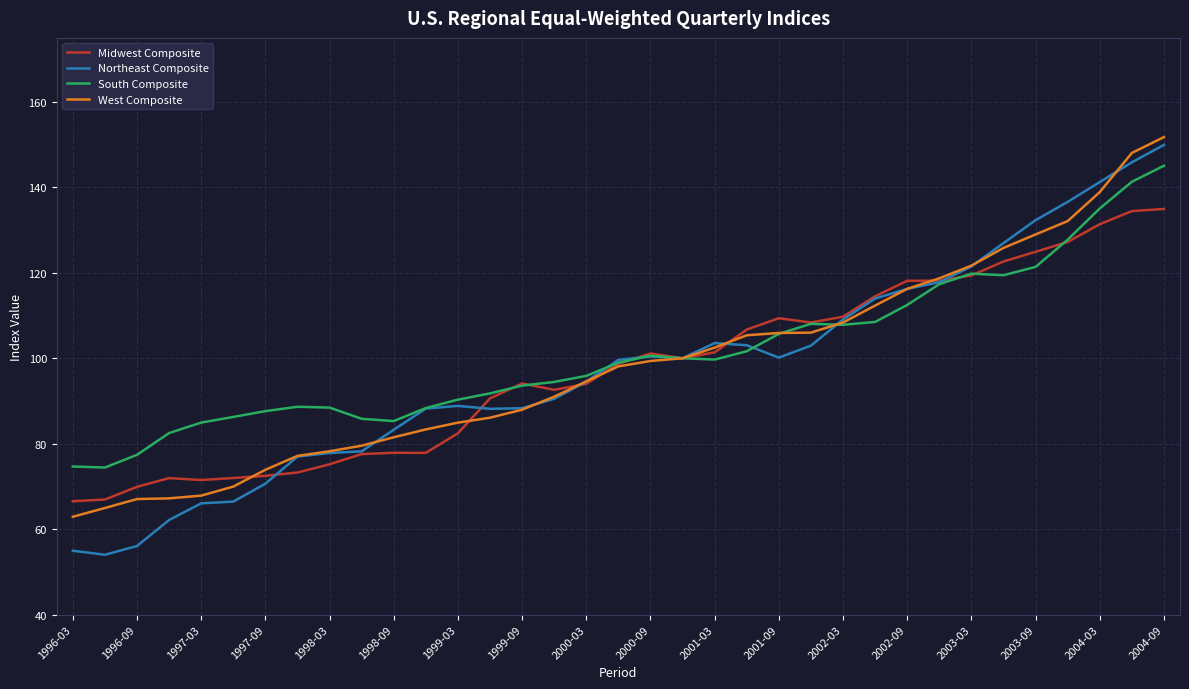

Which series has the widest spread of values?

Northeast Composite